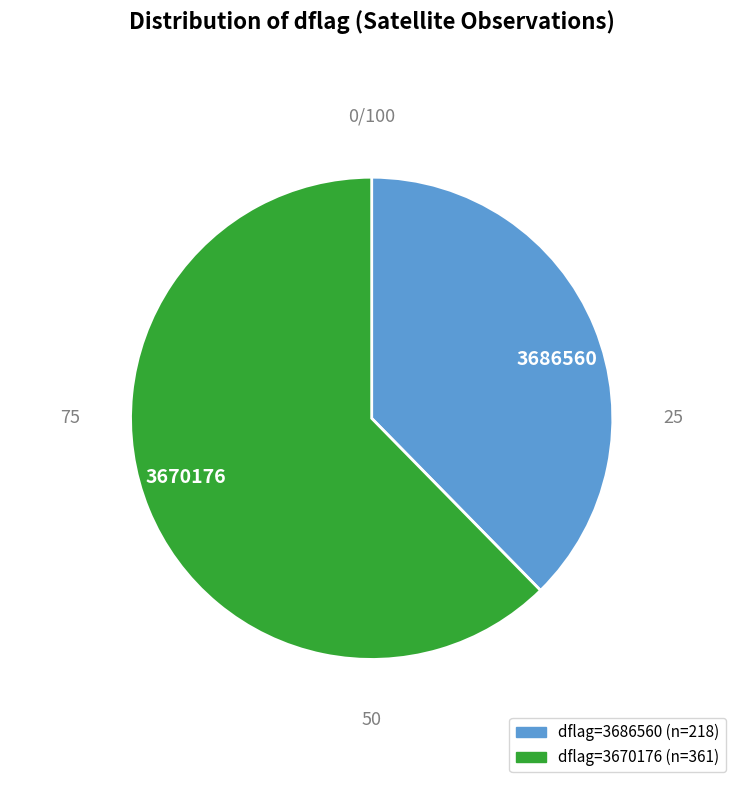

Does 3686560 represent more than half of the total?

No